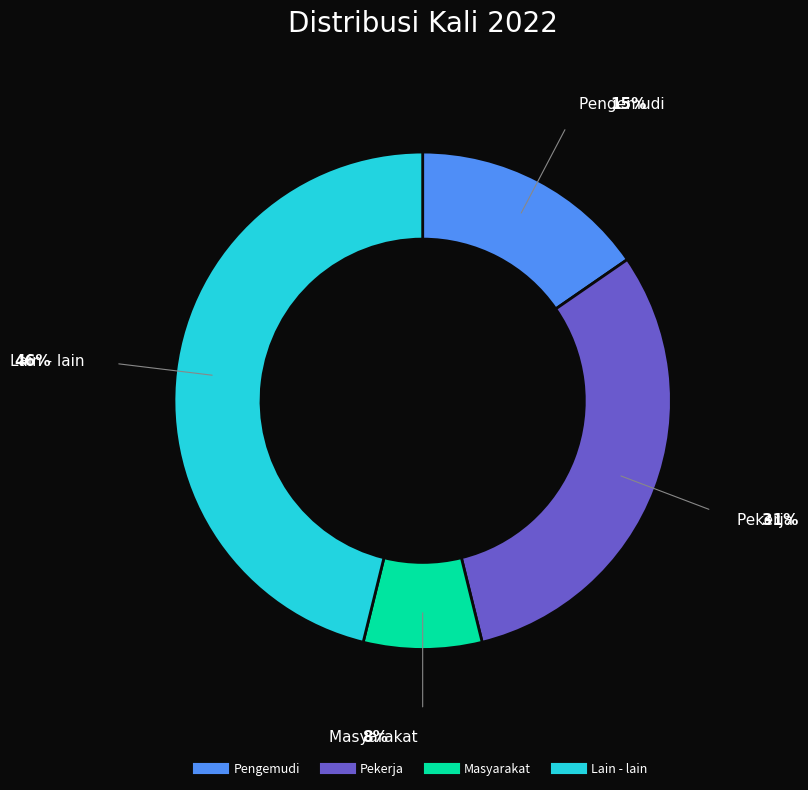

Rank the categories by value from highest to lowest.

Lain - lain, Pekerja, Pengemudi, Masyarakat